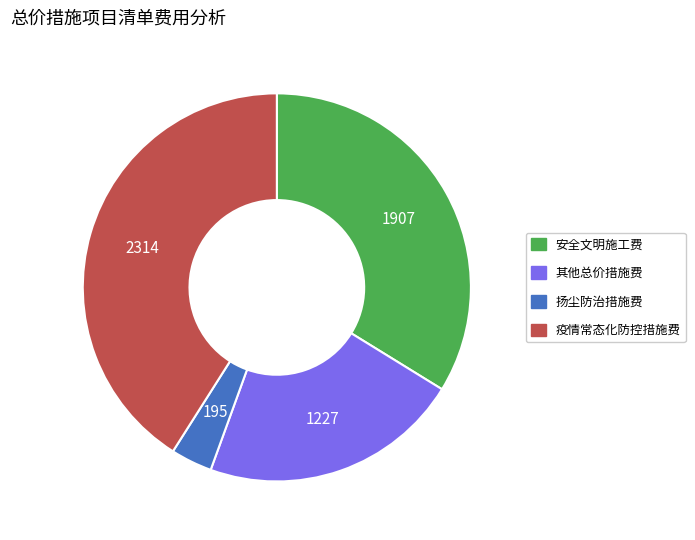

Rank the categories by value from lowest to highest.

扬尘防治措施费, 其他总价措施费, 安全文明施工费, 疫情常态化防控措施费